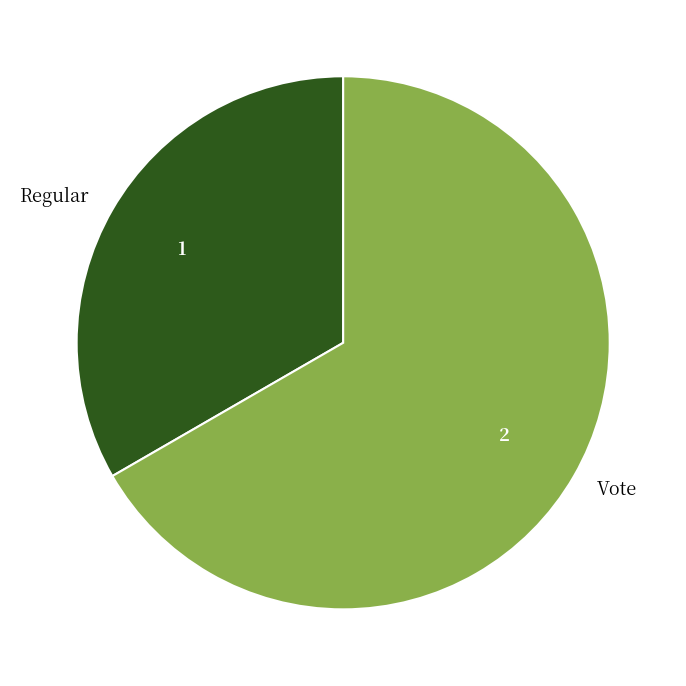

Does Regular represent more than half of the total?

No